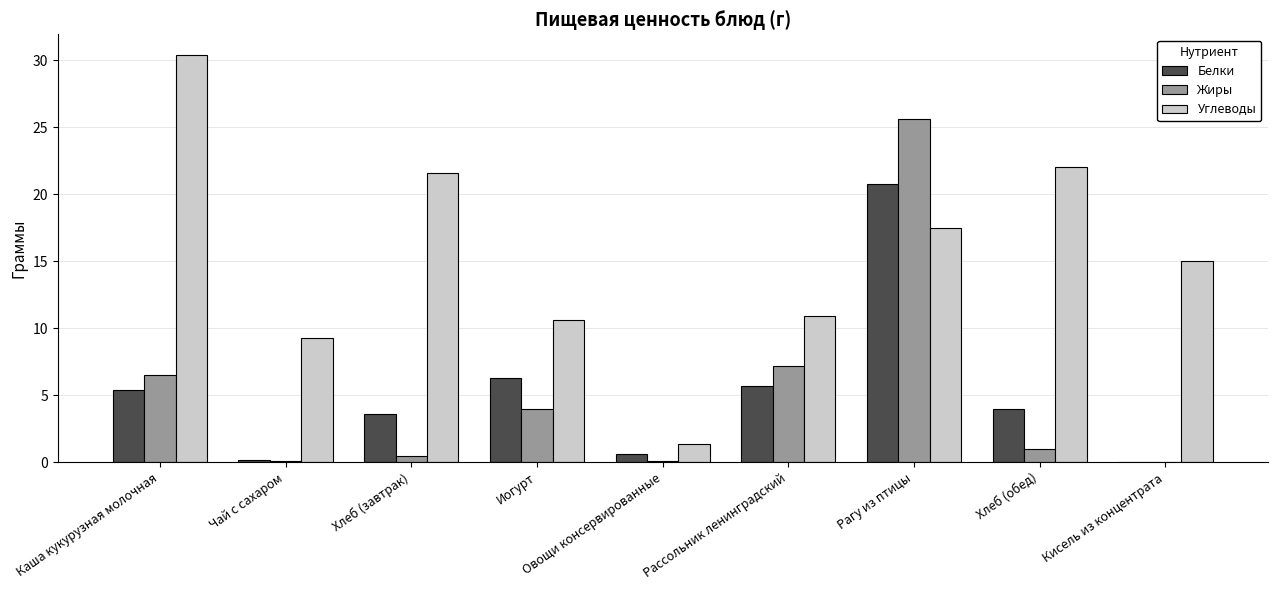

Where does the Жиры series first go above 1?

Каша кукурузная молочная